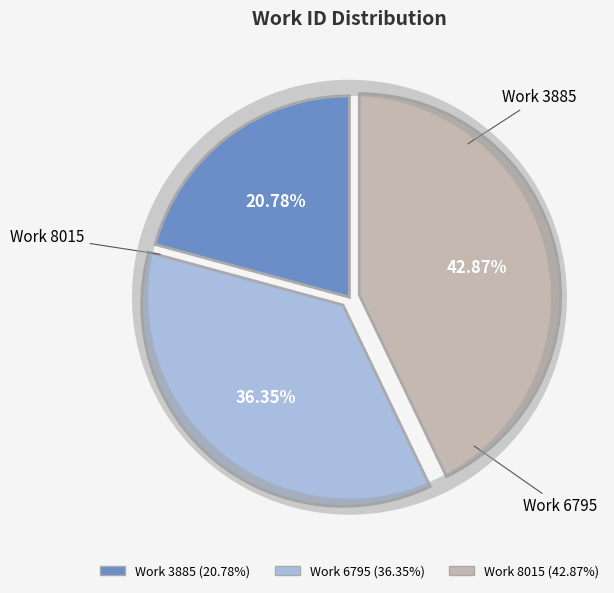

Which slice is the largest?

Work 8015